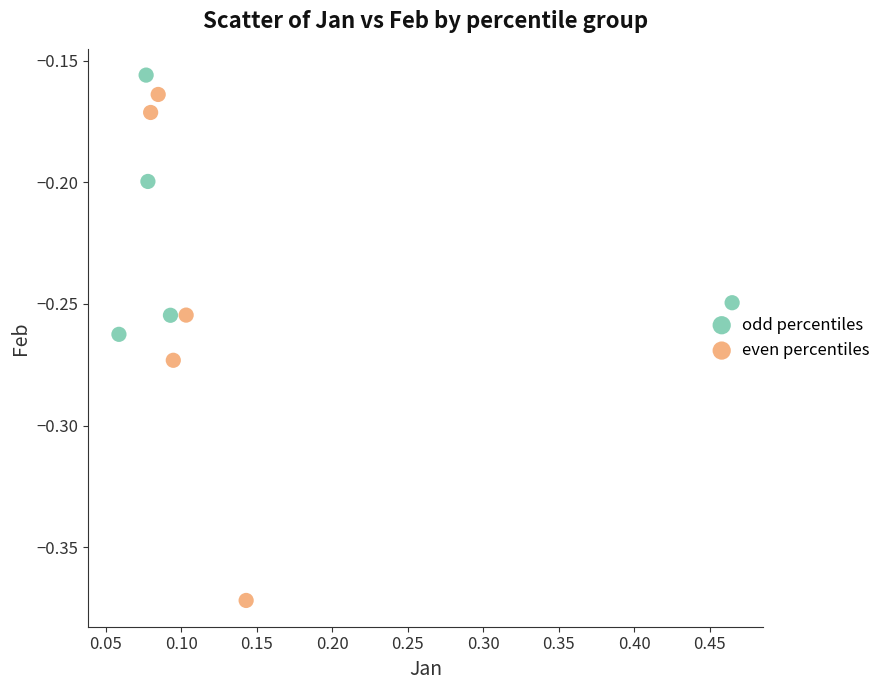

Which series contains the highest Y value?

odd percentiles